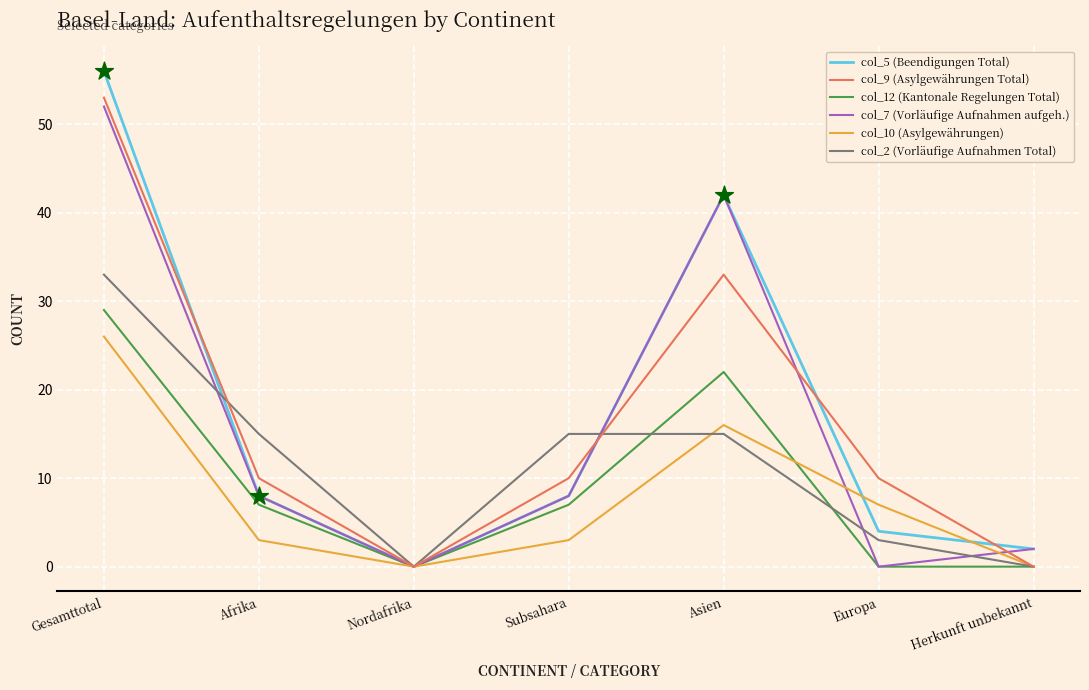

Which series has the largest total across all categories?

col_5 (Beendigungen Total)